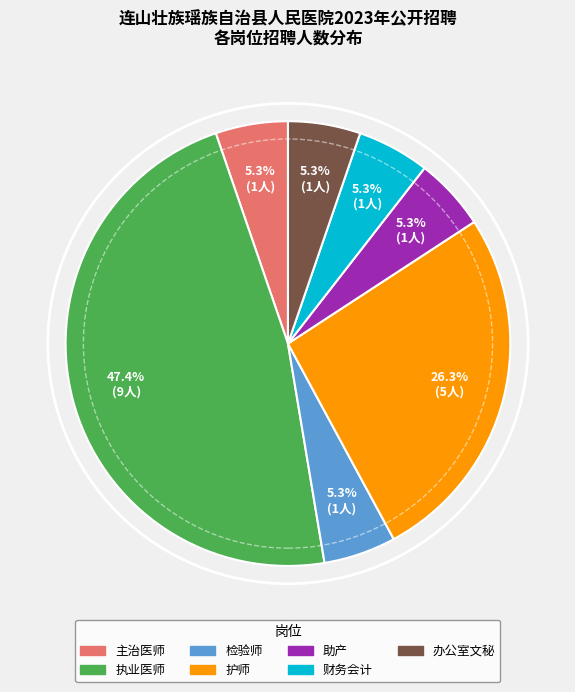

What is the ratio of the value at 办公室文秘 to the value at 主治医师?

1.0